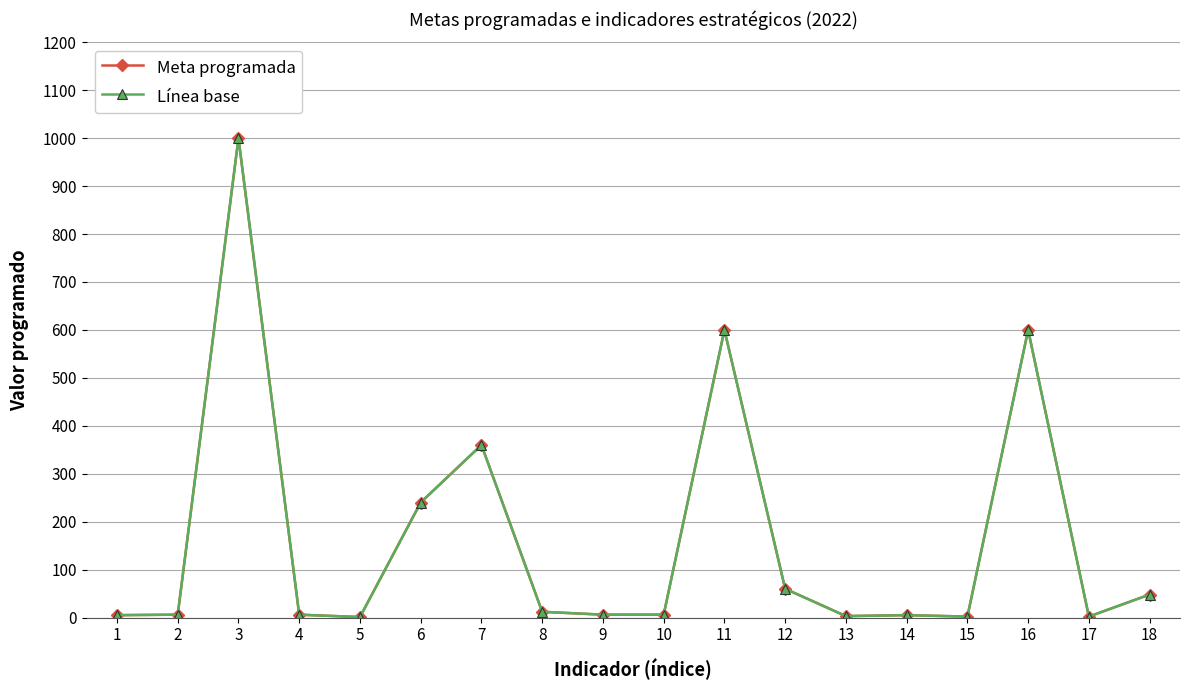

Is this an area chart (filled region under the line)?

No